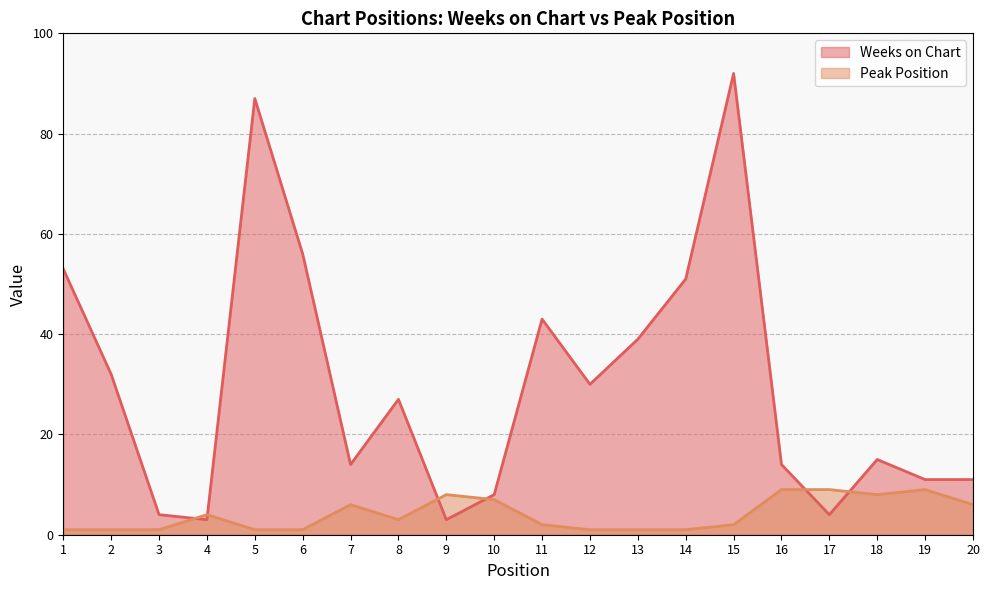

List the labels in order of Weeks on Chart value, smallest first.

4, 9, 3, 17, 10, 19, 20, 7, 16, 18, 8, 12, 2, 13, 11, 14, 1, 6, 5, 15